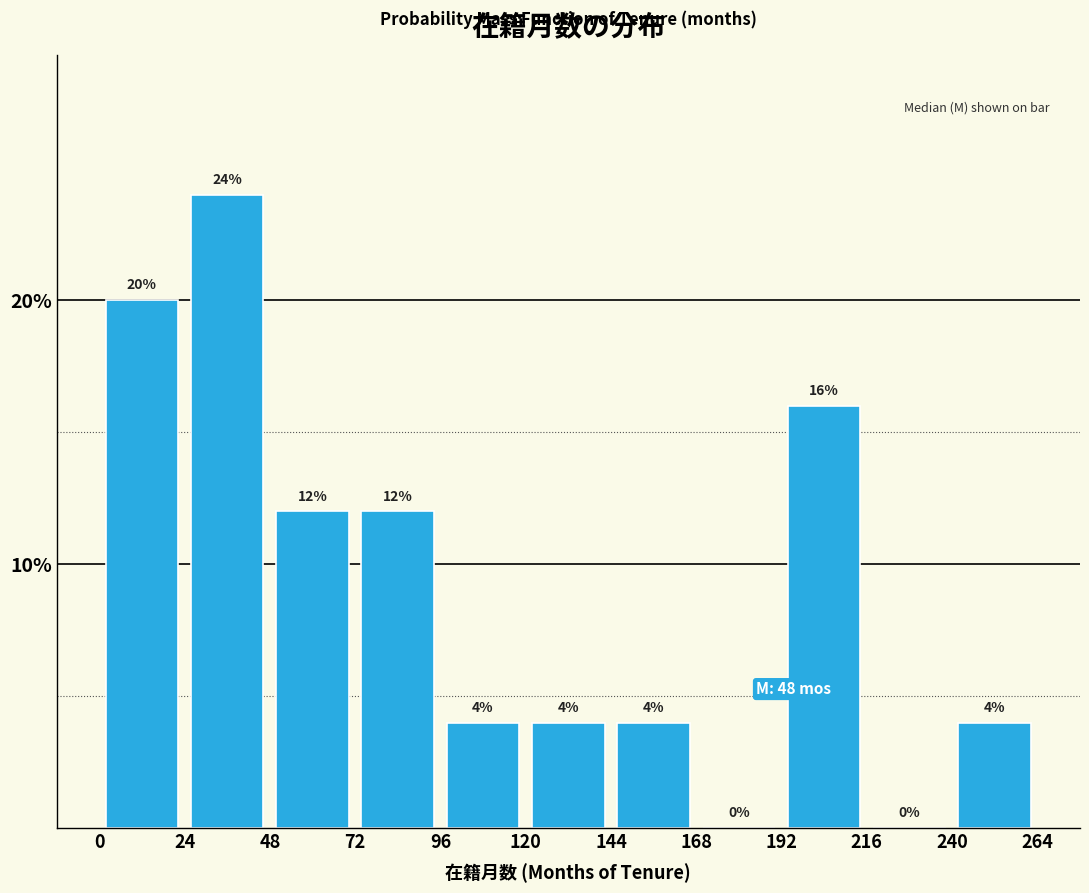

Reading left to right, transcribe this chart: for each bar, give the range it covers on the x-axis and its height.

0 to 24: 20
24 to 48: 24
48 to 72: 12
72 to 96: 12
96 to 120: 4
120 to 144: 4
144 to 168: 4
168 to 192: 0
192 to 216: 16
216 to 240: 0
240 to 264: 4